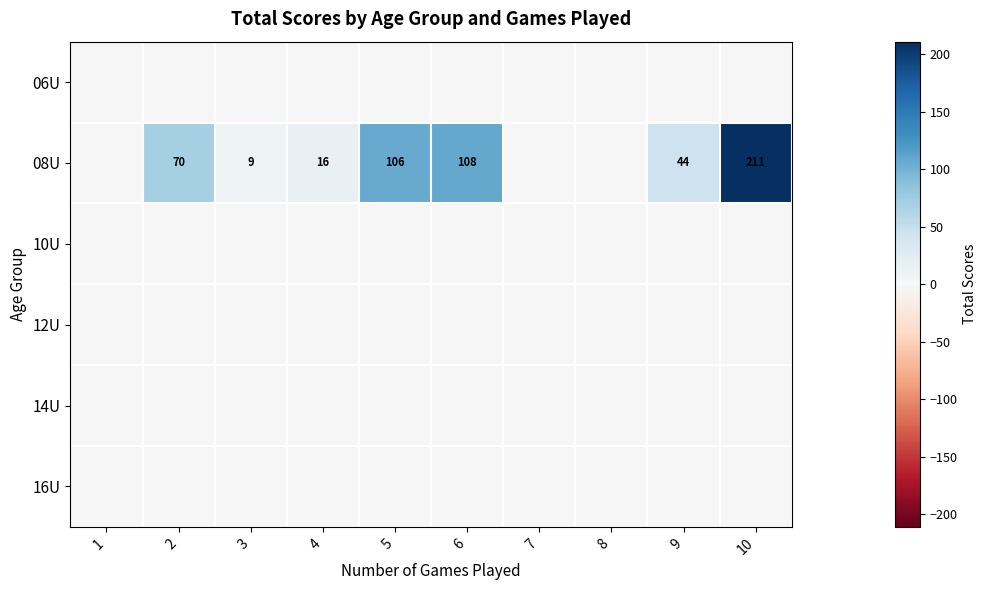

At which label is 16U closest to 0?

1